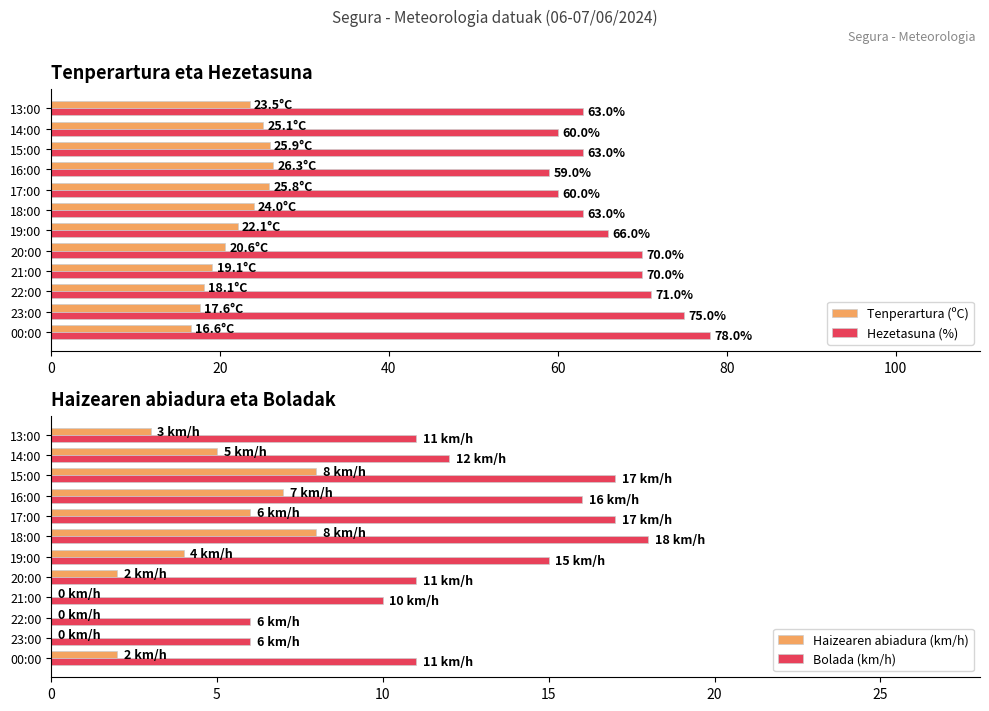

What is the difference between the maximum and second lowest values in the Tenperartura (ºC) series?

8.7